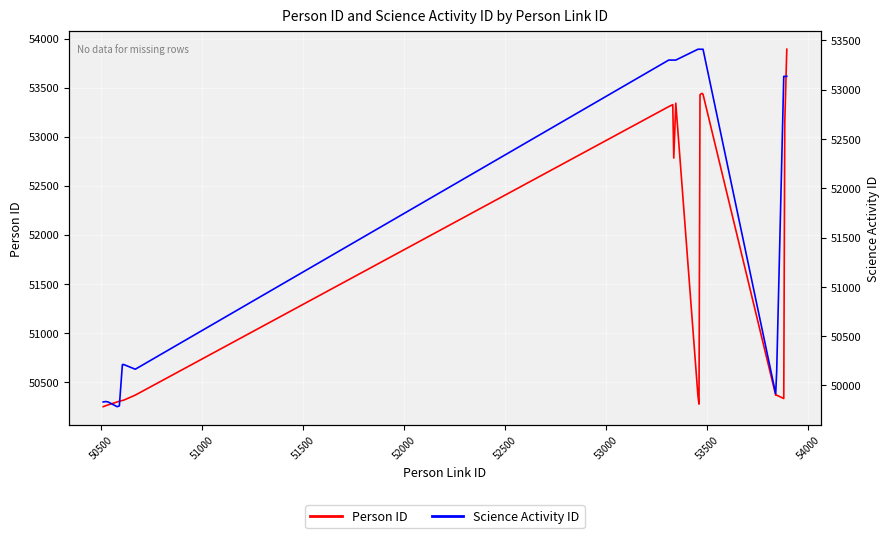

What is the total value across all series at 50500?

100093